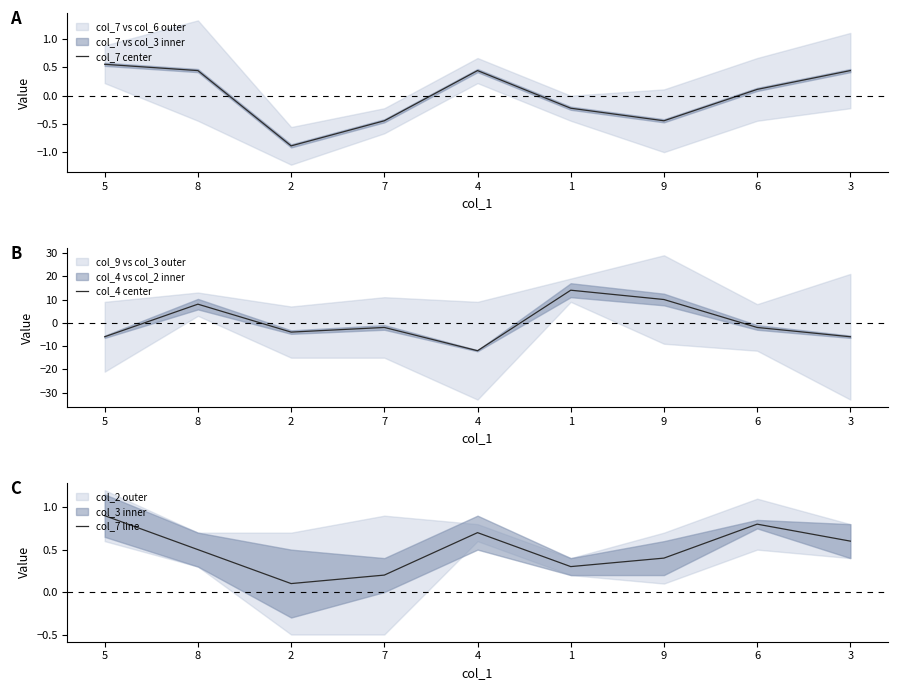

Is the value of col_4 center at 5 greater than the value of col_7 center at 7?

No